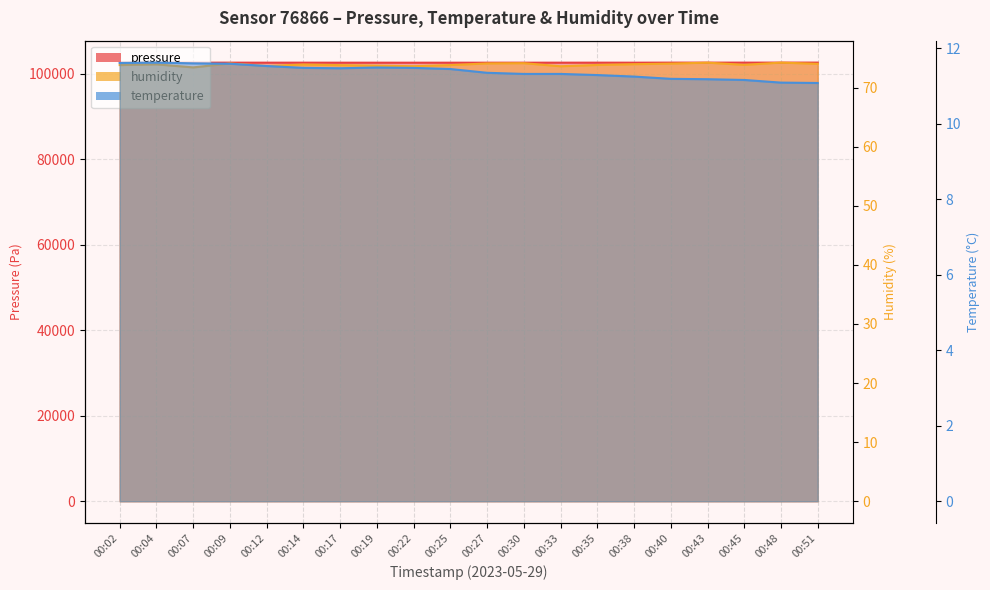

True or false: humidity and pressure intersect in this chart.

False